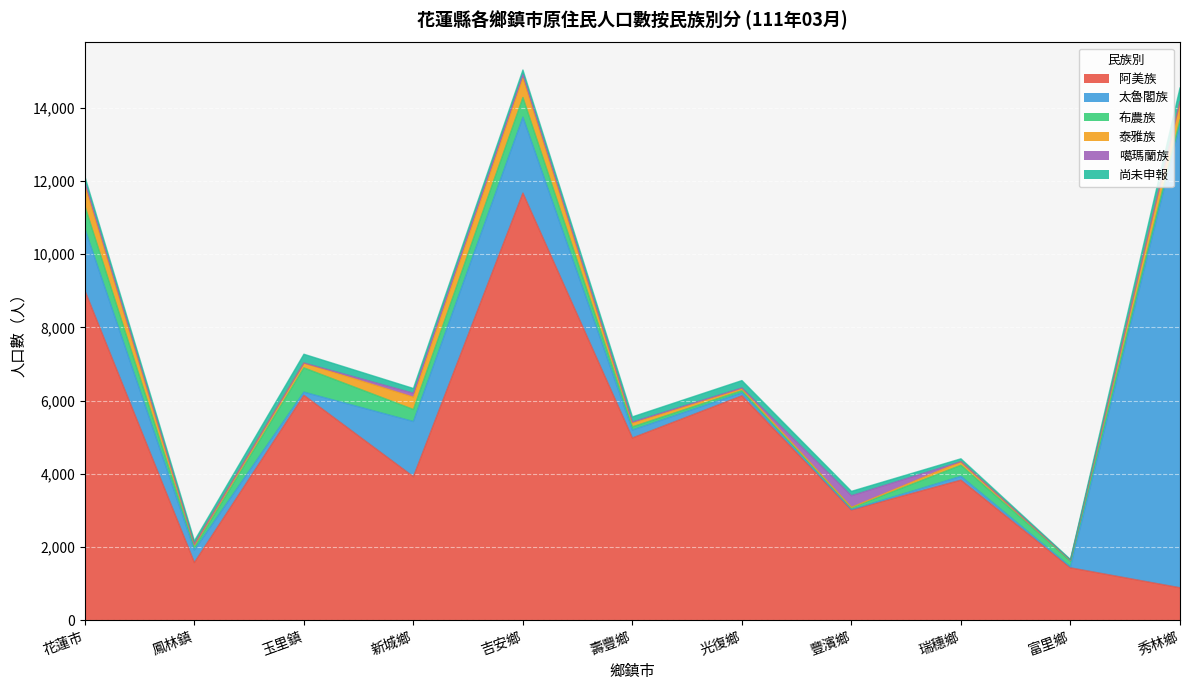

Reading left to right, what are all the values shown in this chart?

阿美族: 花蓮市=9001	鳳林鎮=1577	玉里鎮=6144	新城鄉=3922	吉安鄉=11665	壽豐鄉=4979	光復鄉=6129	豐濱鄉=3015	瑞穗鄉=3827	富里鄉=1433	秀林鄉=889
太魯閣族: 花蓮市=1688	鳳林鎮=341	玉里鎮=87	新城鄉=1506	吉安鄉=2073	壽豐鄉=217	光復鄉=84	豐濱鄉=7	瑞穗鄉=104	富里鄉=25	秀林鄉=12641
布農族: 花蓮市=620	鳳林鎮=74	玉里鎮=662	新城鄉=329	吉安鄉=537	壽豐鄉=87	光復鄉=58	豐濱鄉=56	瑞穗鄉=303	富里鄉=158	秀林鄉=132
泰雅族: 花蓮市=574	鳳林鎮=81	玉里鎮=129	新城鄉=337	吉安鄉=538	壽豐鄉=104	光復鄉=55	豐濱鄉=7	瑞穗鄉=97	富里鄉=24	秀林鄉=493
噶瑪蘭族: 花蓮市=90	鳳林鎮=6	玉里鎮=5	新城鄉=107	吉安鄉=90	壽豐鄉=27	光復鄉=18	豐濱鄉=317	瑞穗鄉=2	富里鄉=2	秀林鄉=7
尚未申報: 花蓮市=143	鳳林鎮=90	玉里鎮=239	新城鄉=130	吉安鄉=123	壽豐鄉=142	光復鄉=203	豐濱鄉=120	瑞穗鄉=78	富里鄉=18	秀林鄉=372